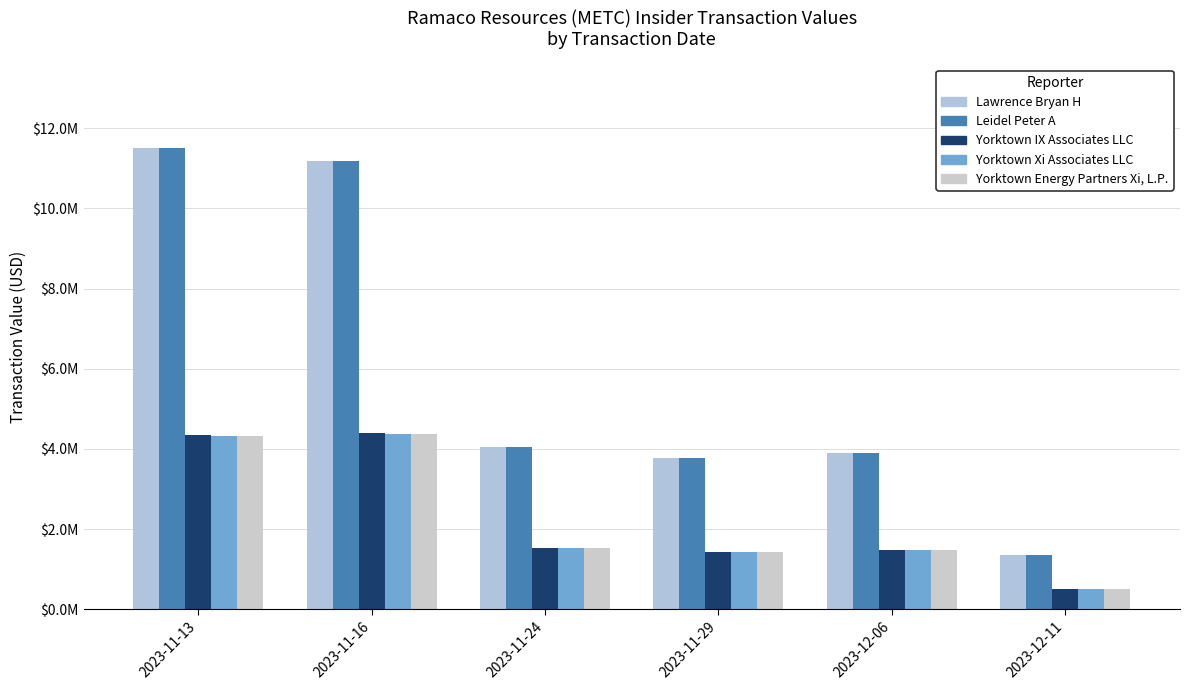

Are the bars horizontal?

No